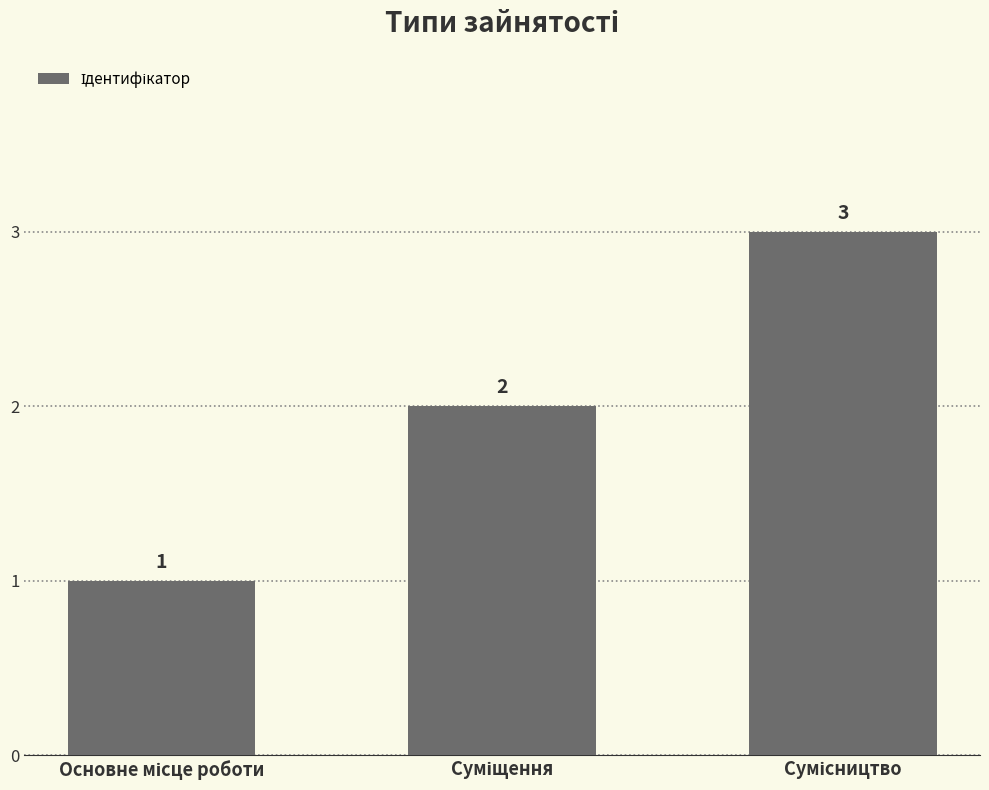

What is the sum of all values?

6